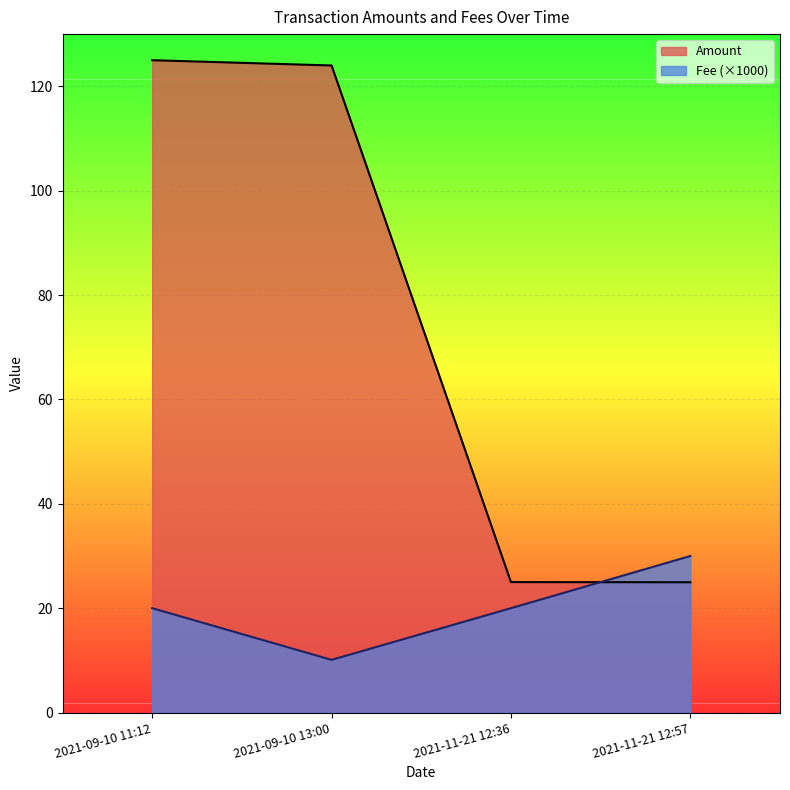

Which category has the lowest value in the Fee (×1000) series?

2021-09-10 13:00